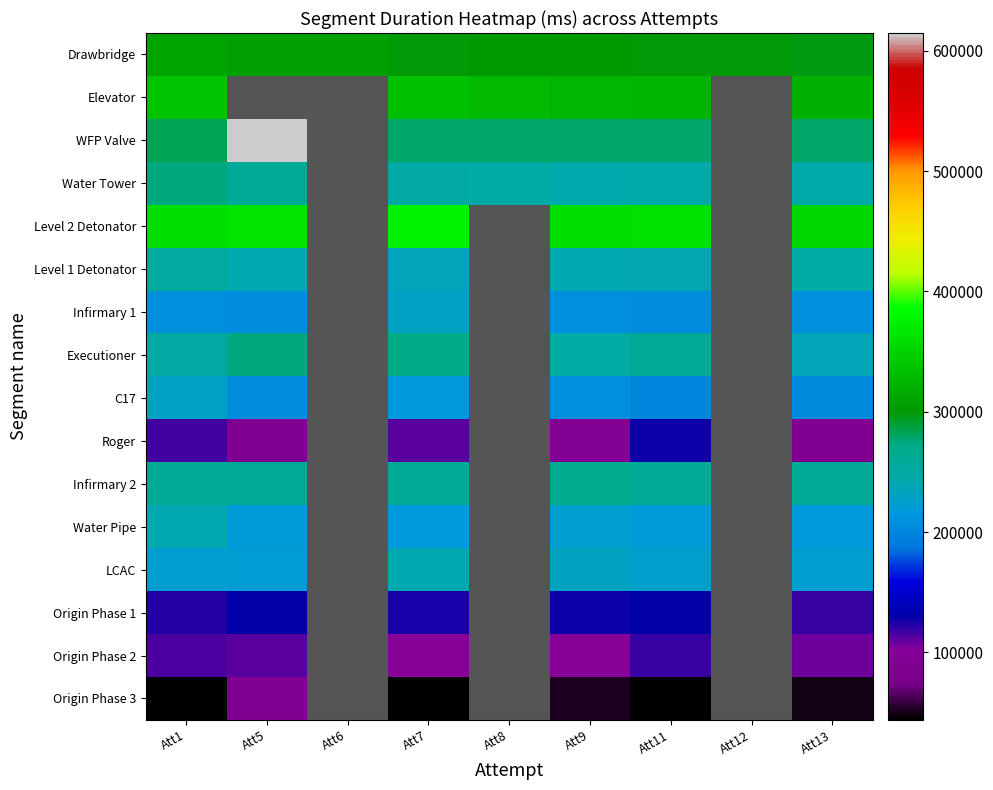

What is the total value across all series at Att13?

3455863.0